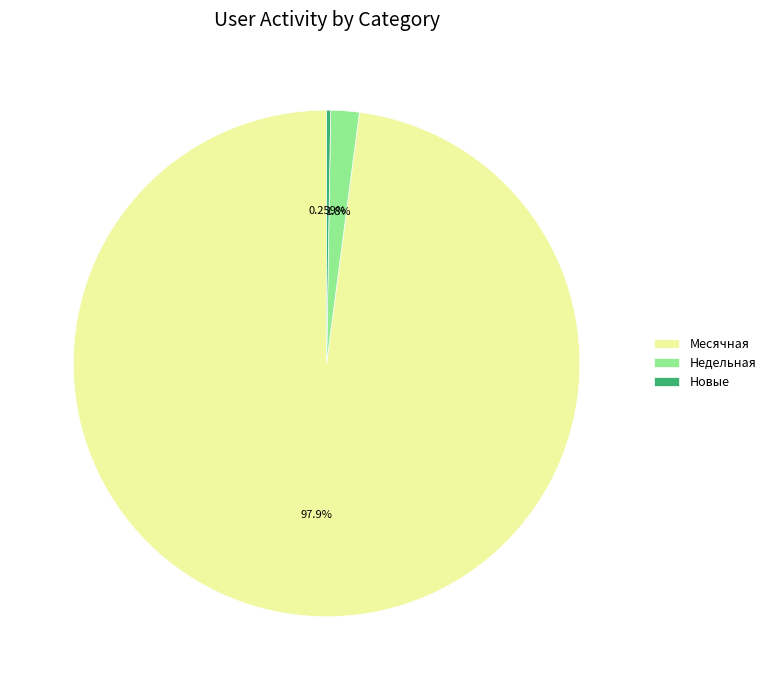

Does any single category account for the majority?

Yes